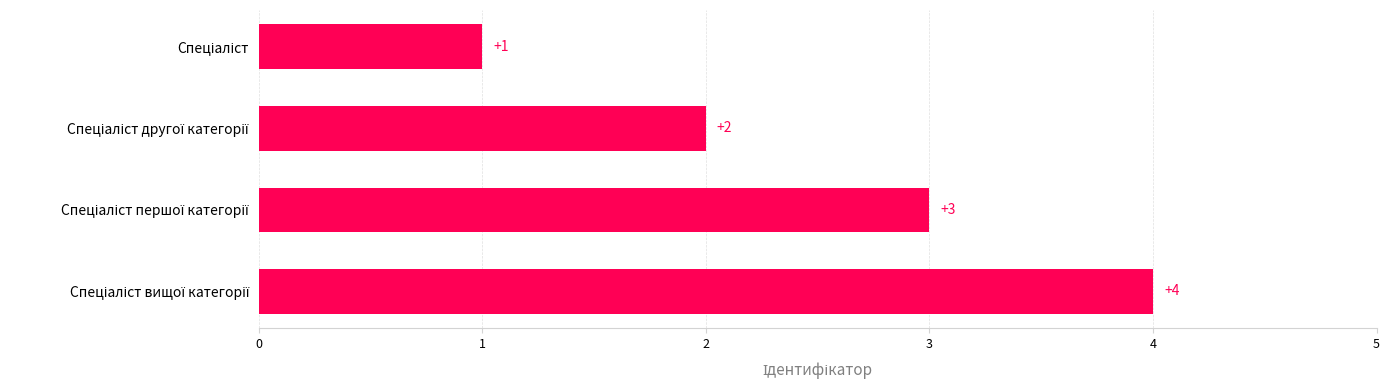

What is the sum of all values?

10